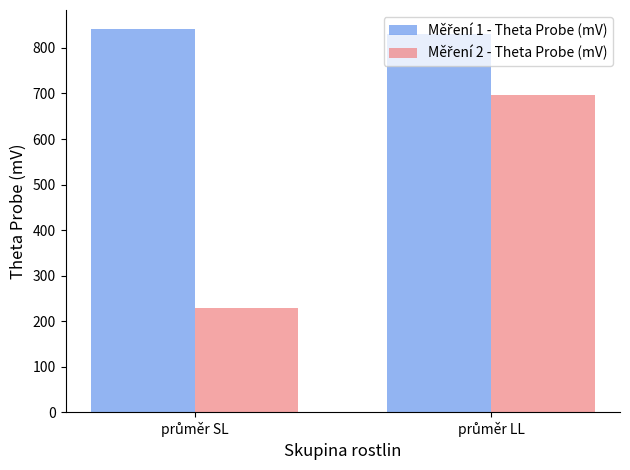

Are the bars grouped side by side (vs. stacked)?

Yes